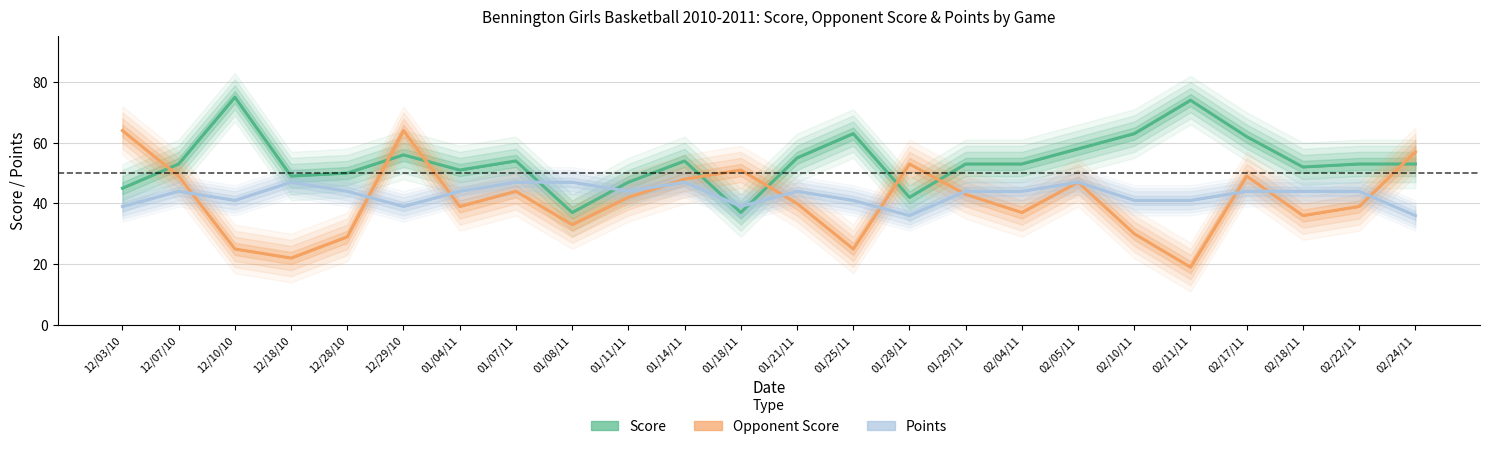

How many interior local valleys does the score series have?

6